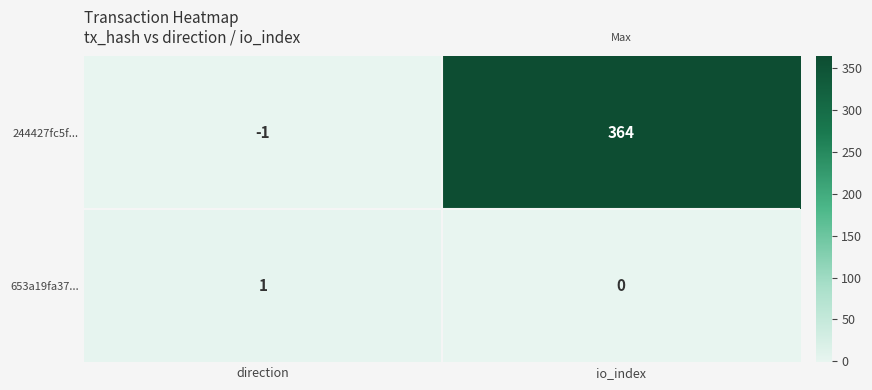

Rank the series by their maximum value, from highest to lowest.

244427fc5f..., 653a19fa37...